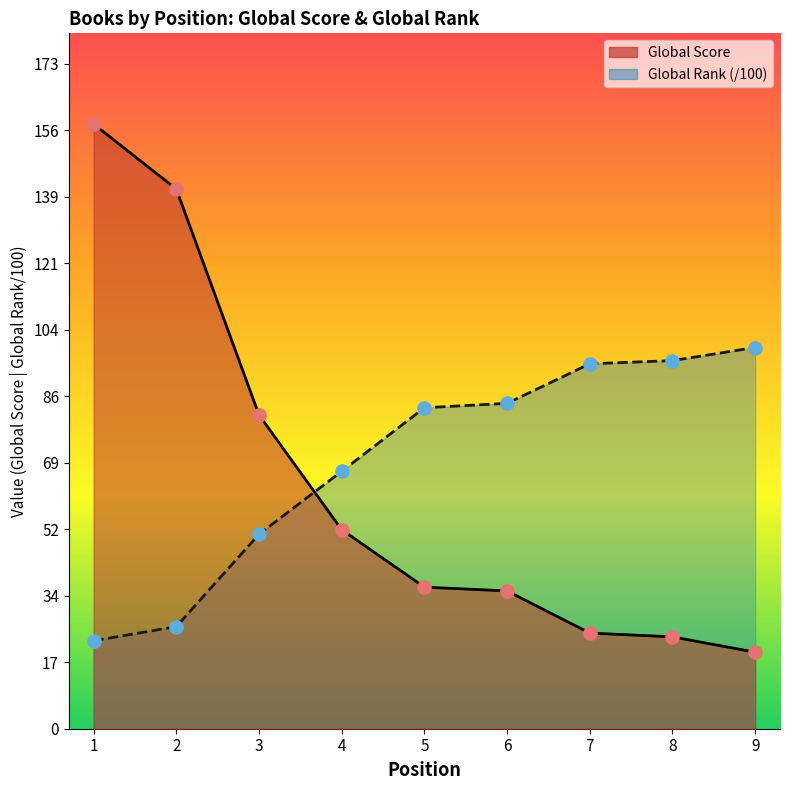

Which series contains the lowest Y value?

Global Score